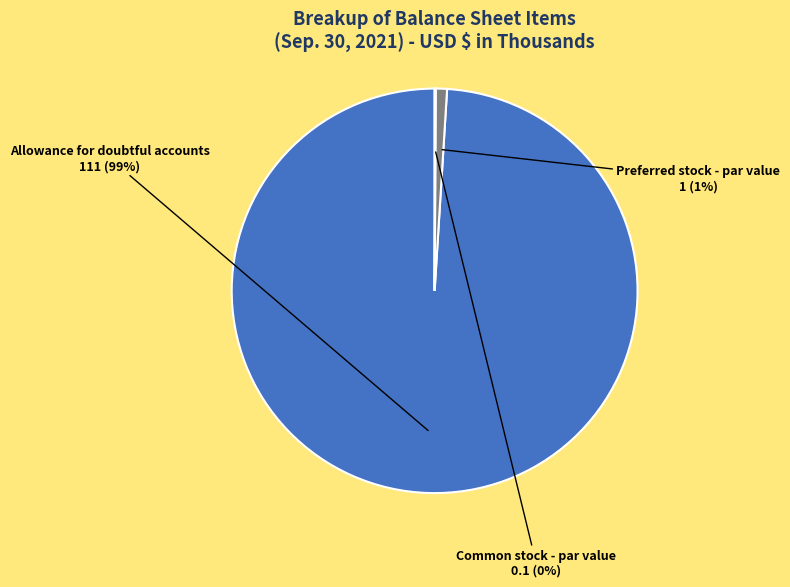

To the nearest percent, what is the average slice percentage?

33%